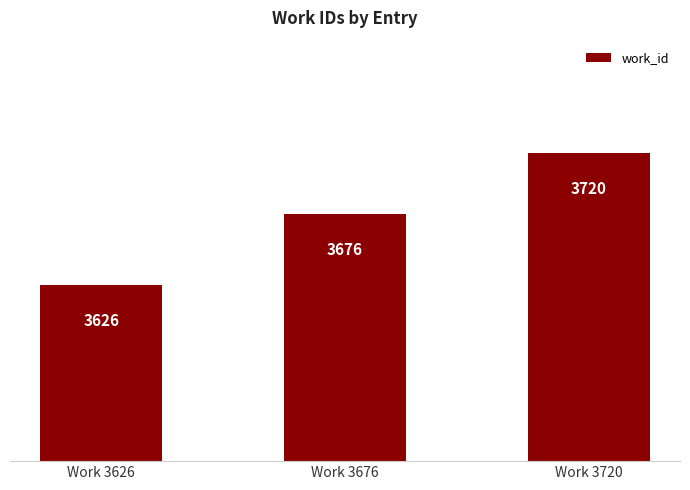

How many values are between 3626 and 3720?

3